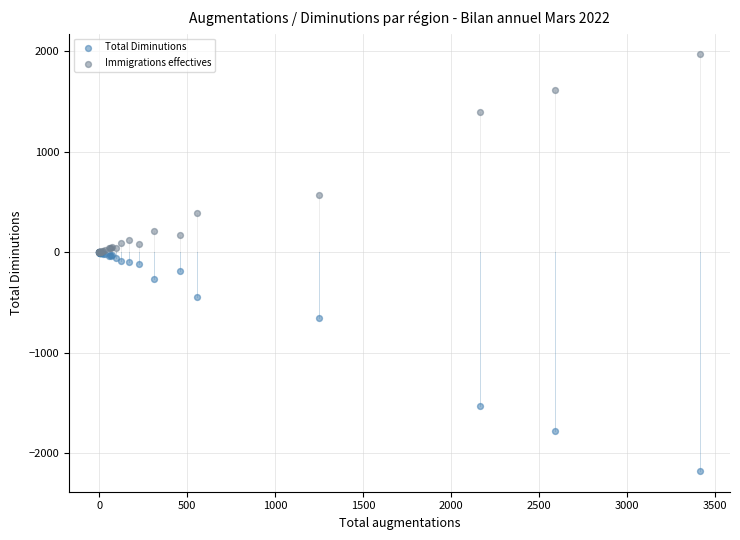

Which series reaches the maximum Y coordinate?

Immigrations effectives